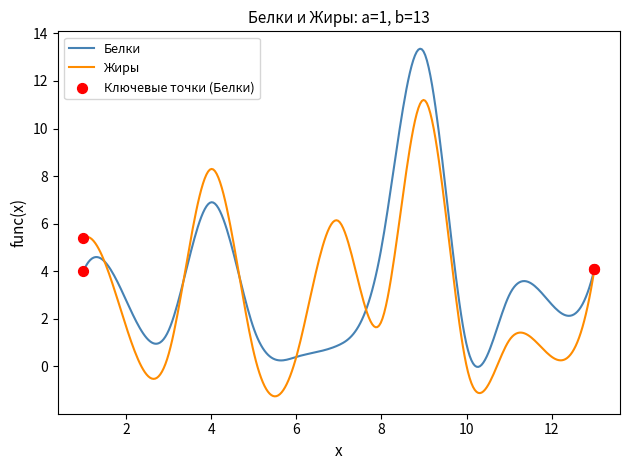

Which series has the largest range (max minus min)?

Белки